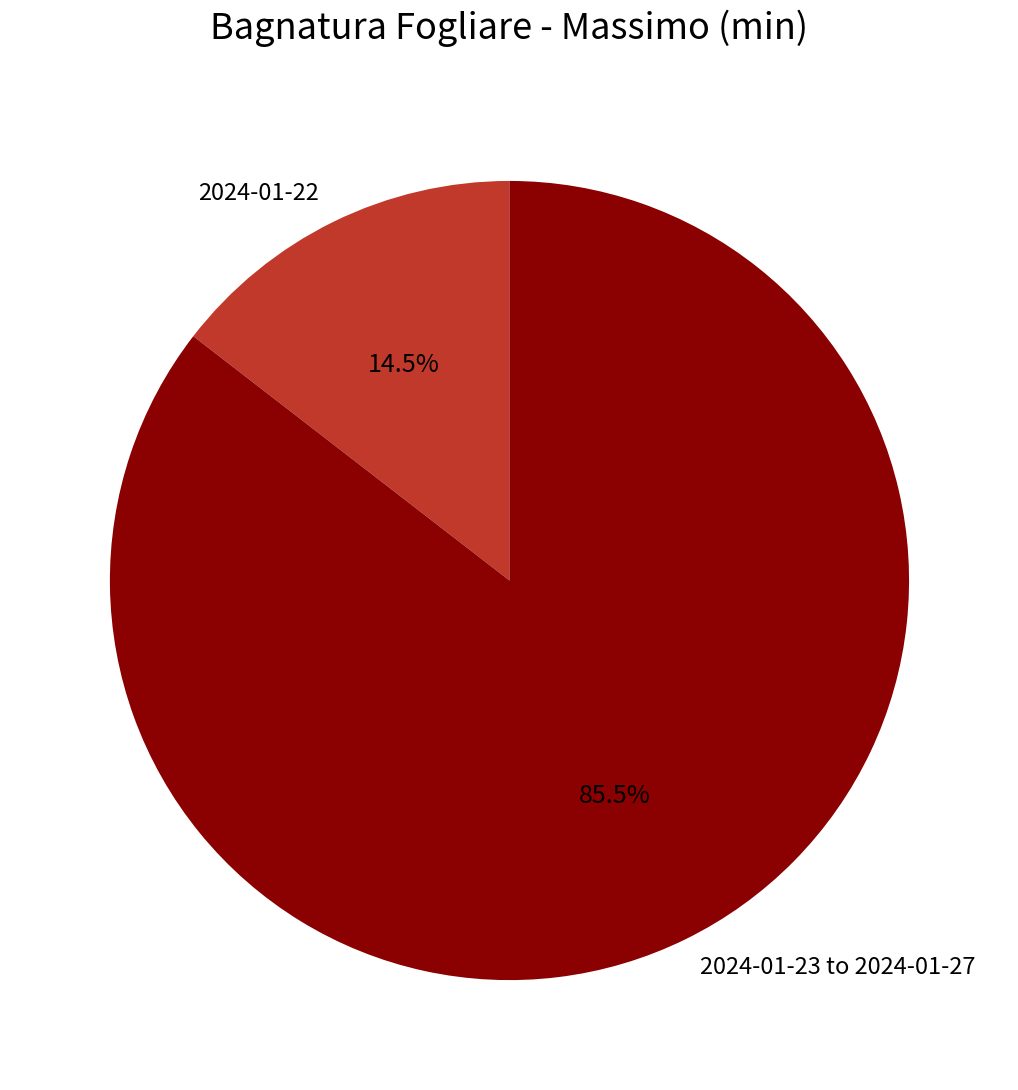

Does 2024-01-23 to 2024-01-27 account for over 50% of the chart?

Yes